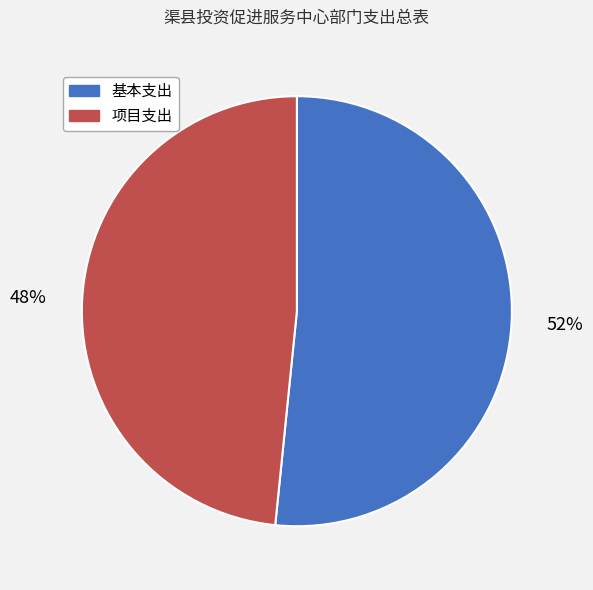

To the nearest percent, what is the combined percentage of 基本支出 and 项目支出?

100%